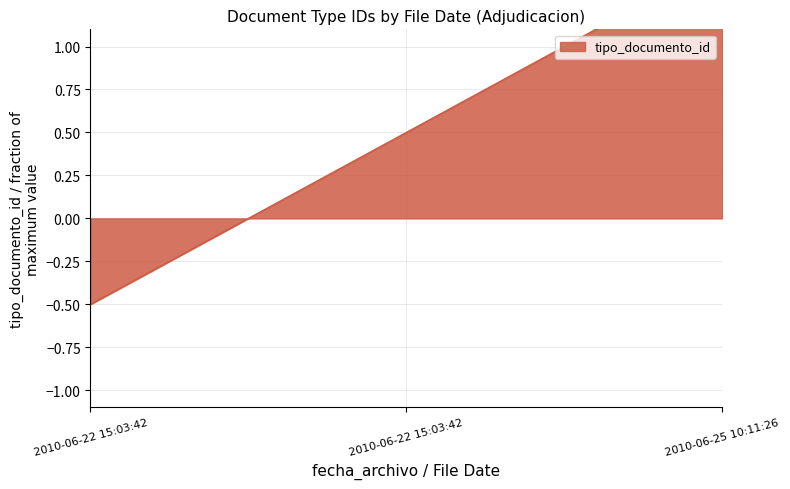

What is the average value?

0.5